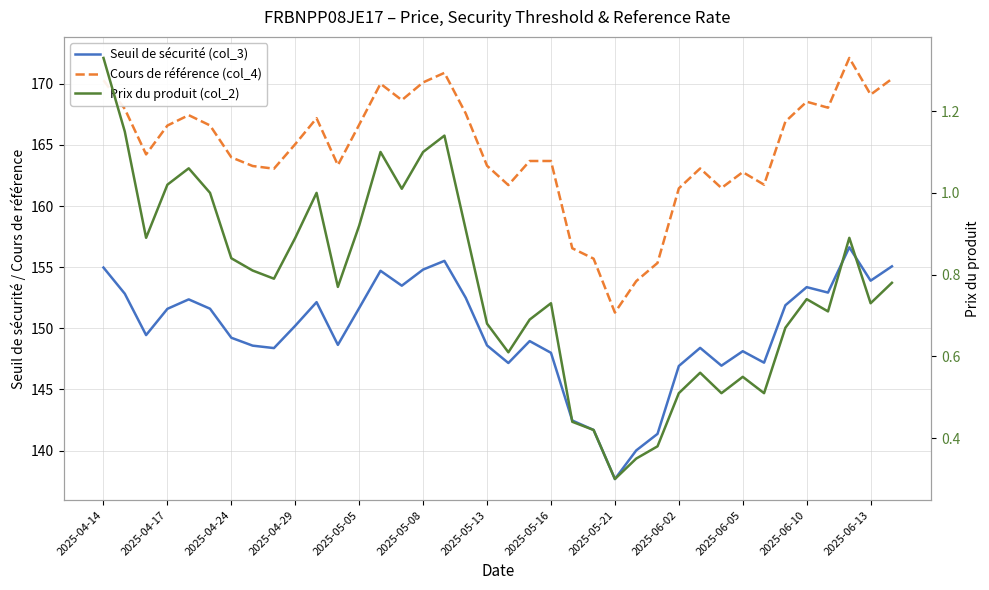

True or false: Seuil de sécurité (col_3) and Prix du produit (col_2) intersect in this chart.

False